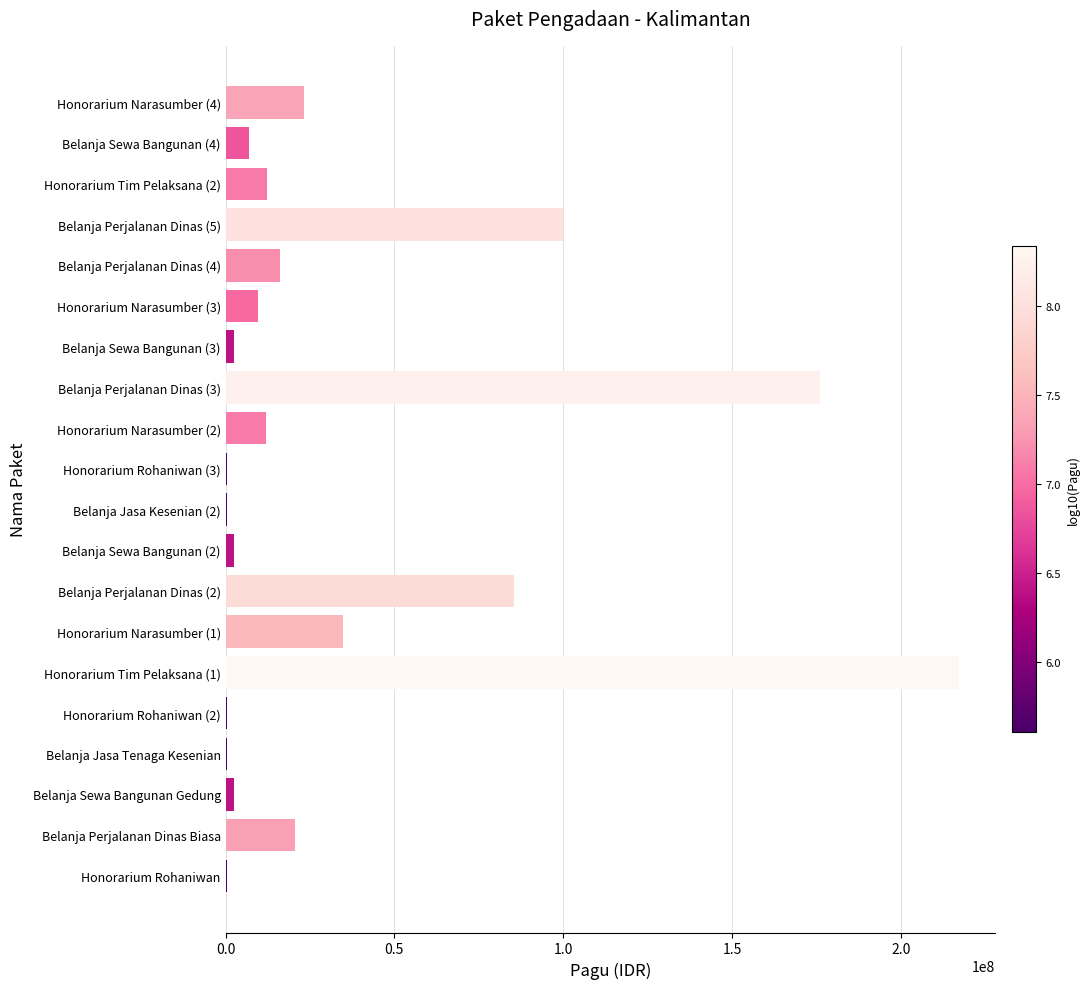

Count the number of data series in this chart.

1